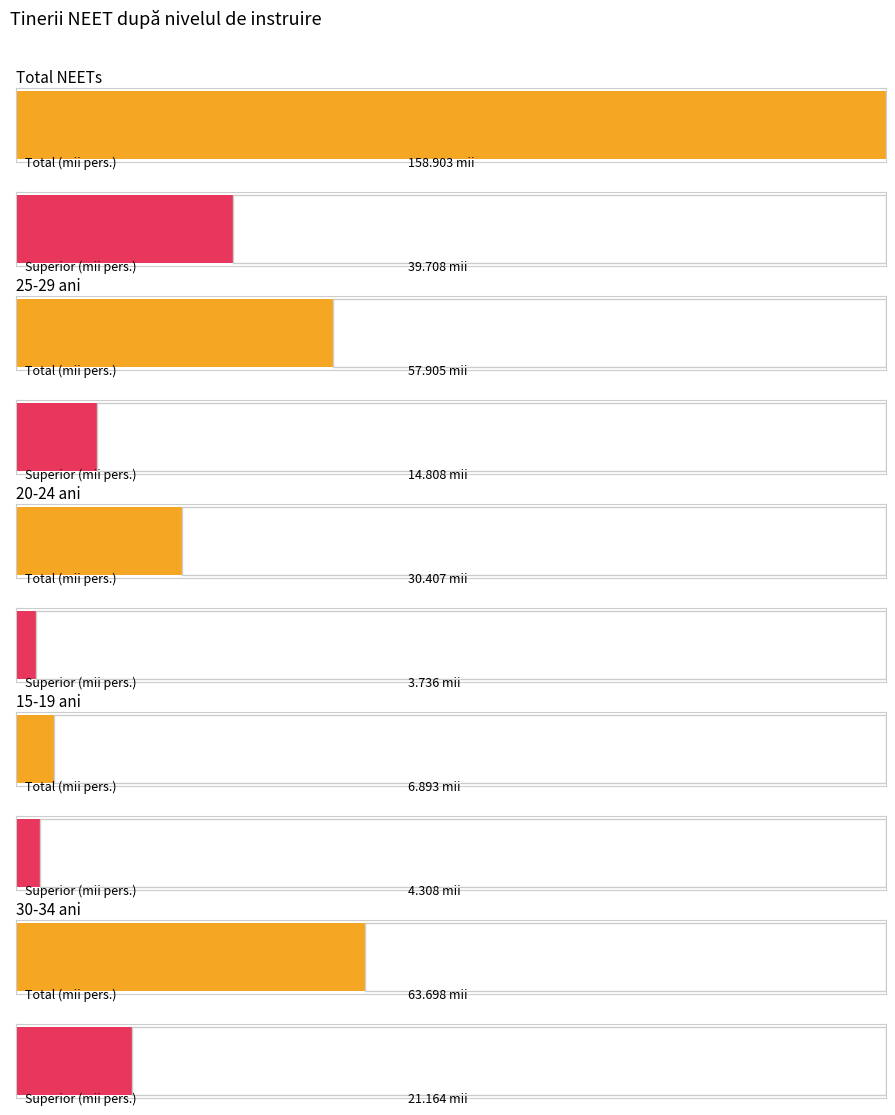

Is it true that Total equals 268.4 at Total?

False